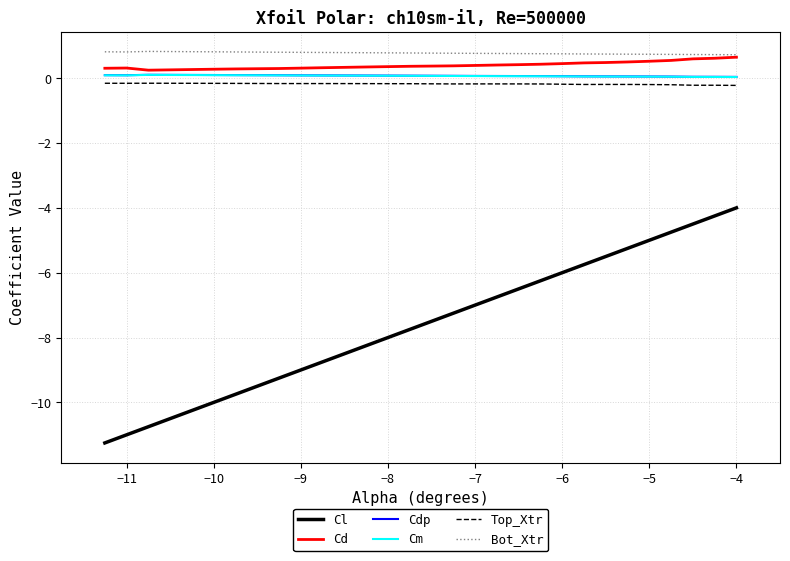

True or false: Cdp and Top_Xtr intersect in this chart.

False